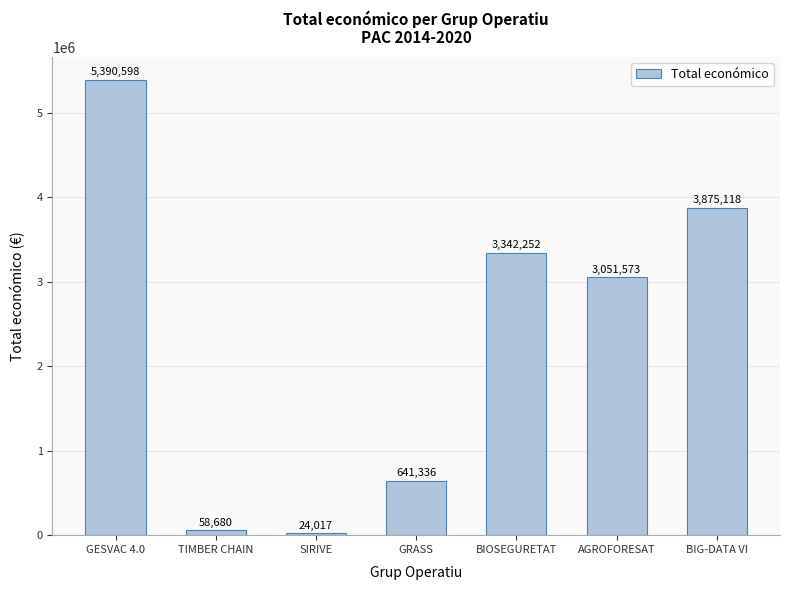

What is the sum of all values?

16383574